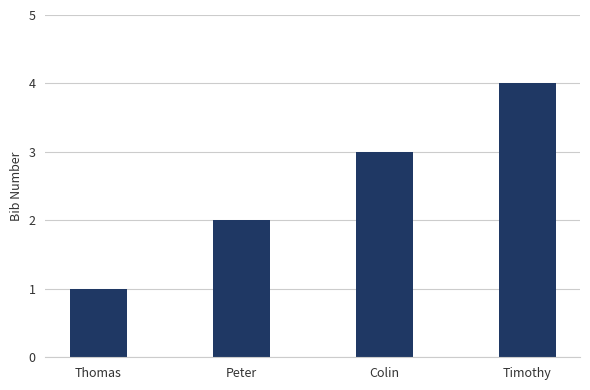

Between Thomas and Timothy, which is larger?

Timothy